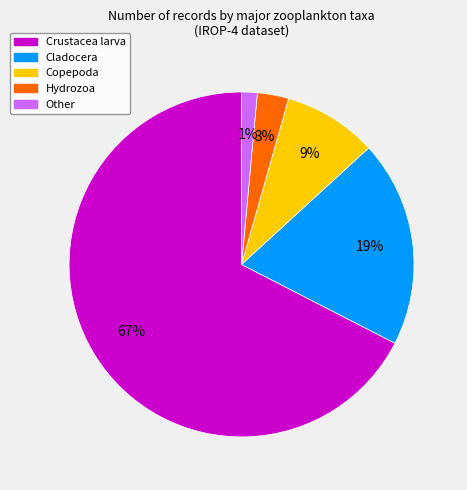

To the nearest percent, what is the average slice percentage?

20%